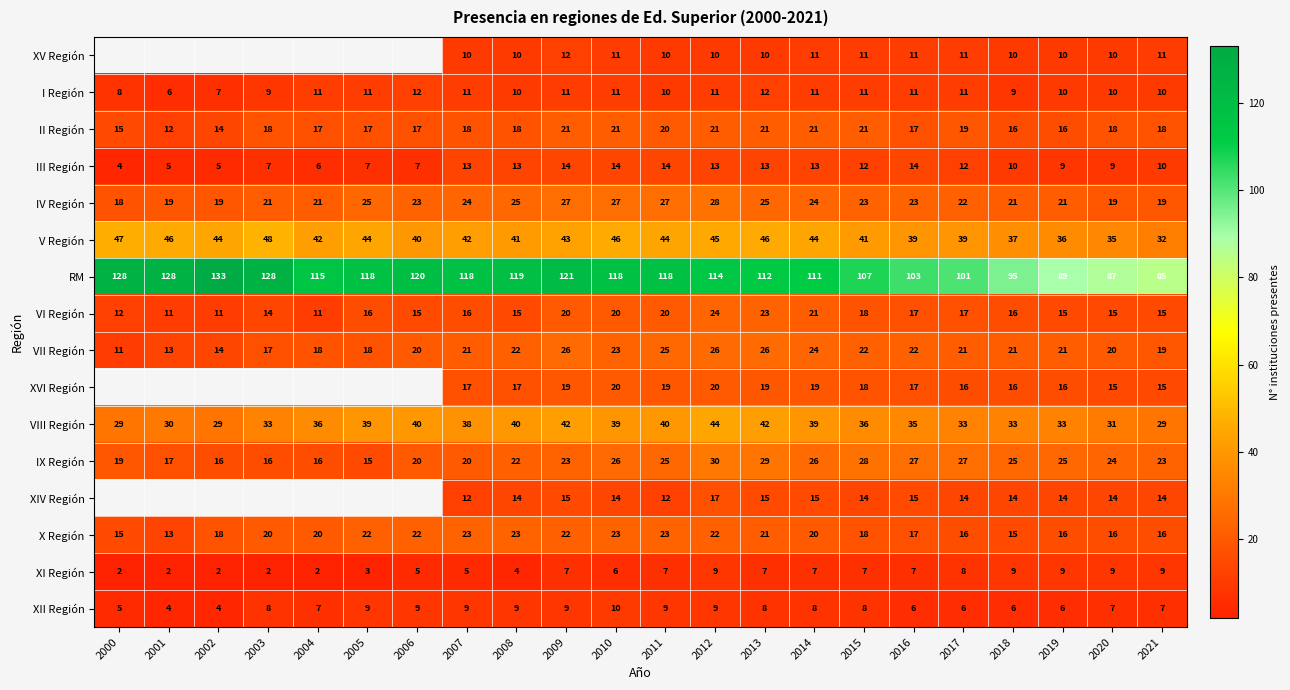

At which label does III Región first exceed 12?

2007